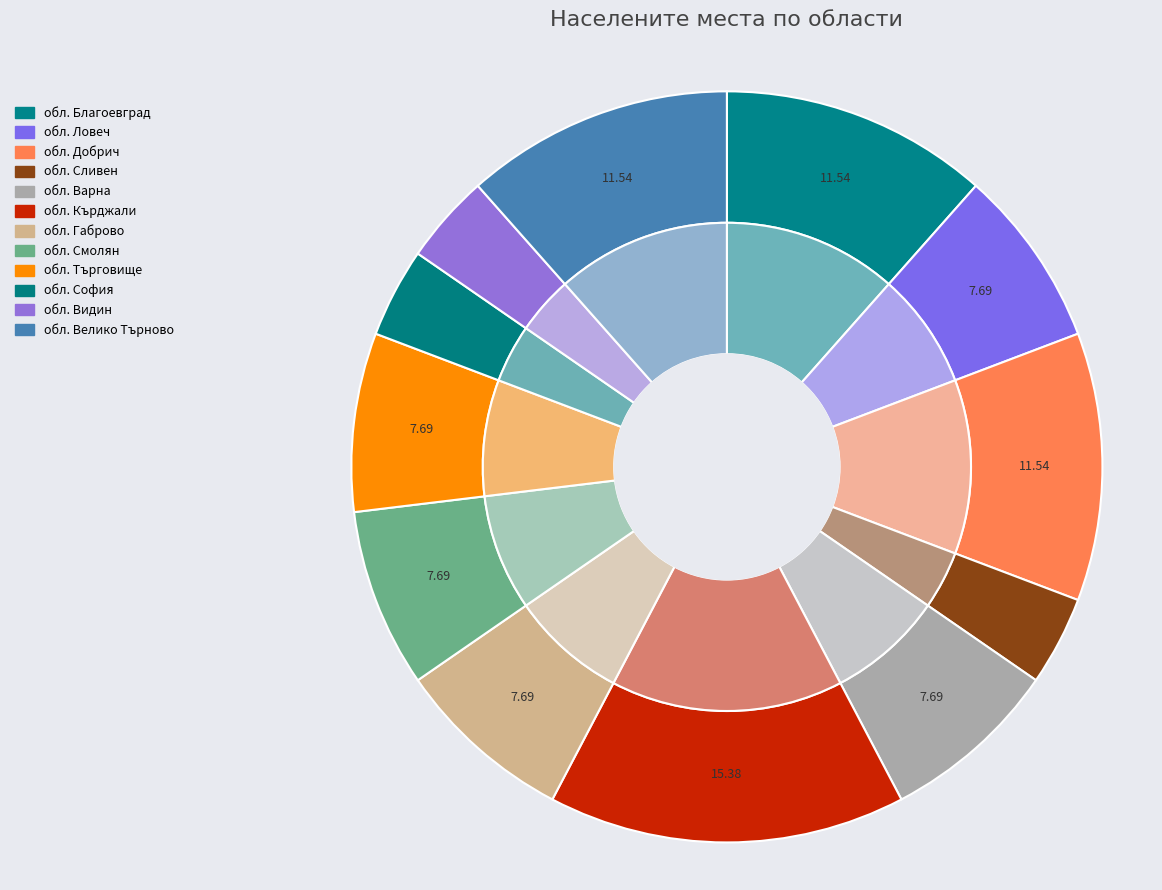

What is the largest slice in the pie chart?

обл. Кърджали